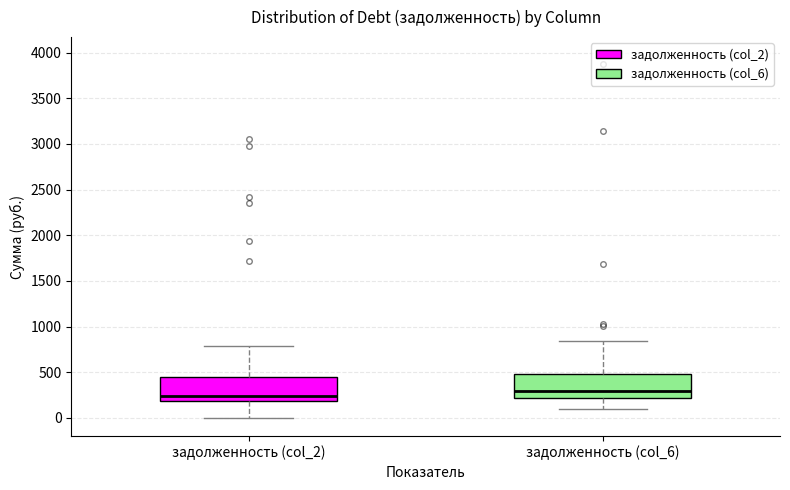

Where does the lower whisker of the box for задолженность (col_2) end on the y-axis? The values are not printed on the chart, so give them approximately, as read against the axis.

0